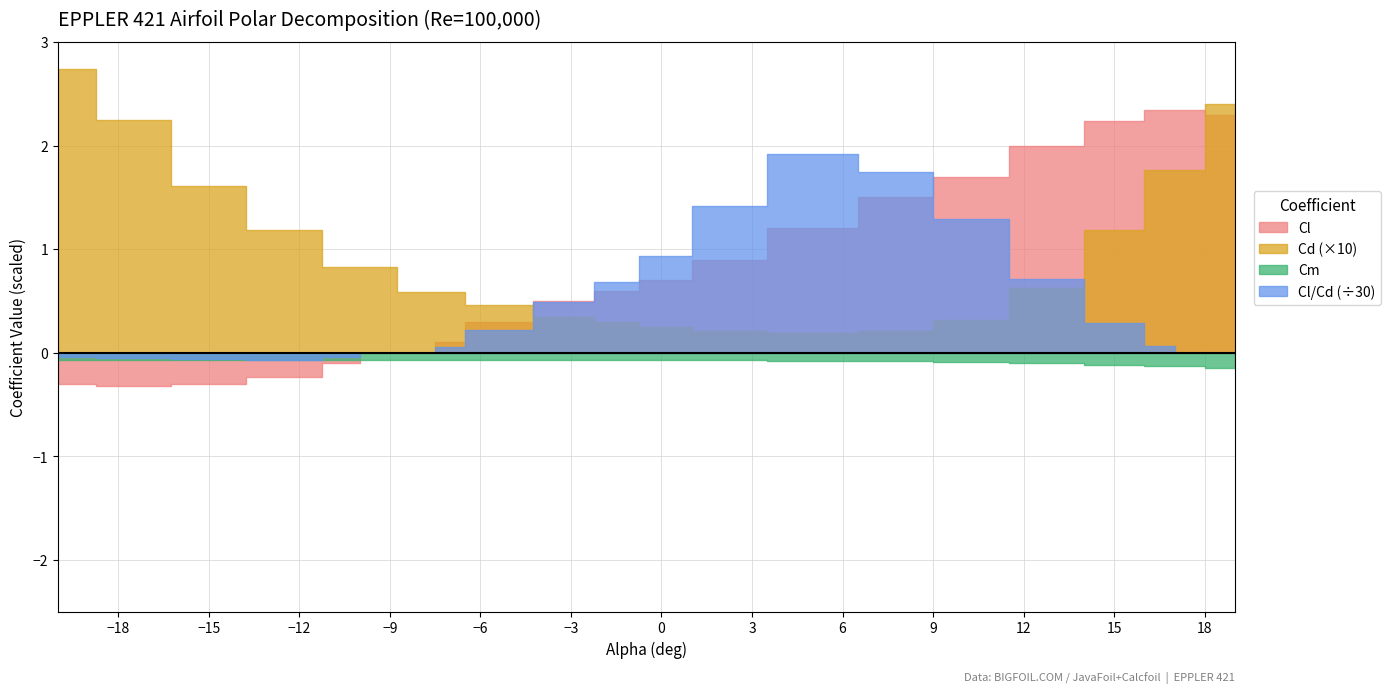

How many values in Cl are below zero?

4